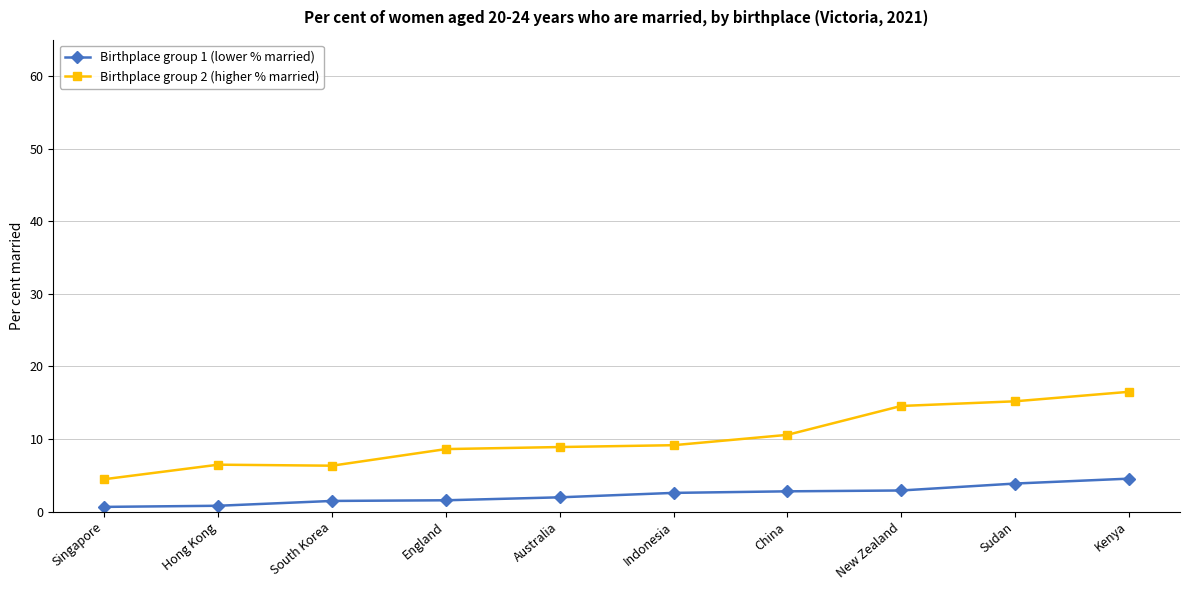

Count the number of data series in this chart.

2